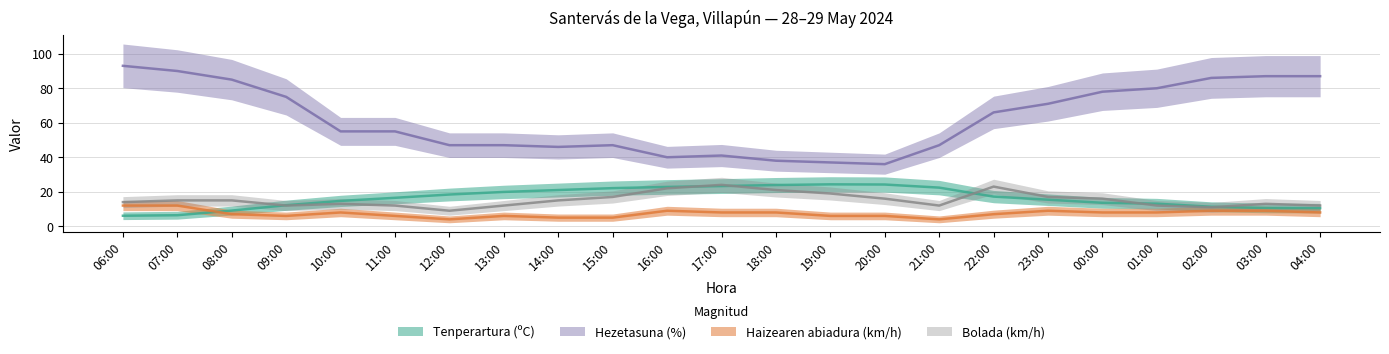

Reading right to left, transcribe all the data shown in this chart.

Tenperartura (ºC): 10.5	10.6	11.3	13.1	13.6	15.4	17.2	22.4	24.2	24.3	23.9	23.3	22.8	22.1	21.0	19.9	18.4	16.5	14.7	12.2	9.1	6.4	6.1
Hezetasuna (%): 87.0	87.0	86.0	80.0	78.0	71.0	66.0	47.0	36.0	37.0	38.0	41.0	40.0	47.0	46.0	47.0	47.0	55.0	55.0	75.0	85.0	90.0	93.0
Haizearen abiadura (km/h): 8.0	9.0	9.0	8.0	8.0	9.0	7.0	4.0	6.0	6.0	8.0	8.0	9.0	5.0	5.0	6.0	4.0	6.0	8.0	6.0	7.0	12.0	12.0
Bolada (km/h): 12.0	13.0	11.0	12.0	16.0	17.0	23.0	12.0	16.0	19.0	21.0	24.0	22.0	17.0	15.0	12.0	9.0	12.0	13.0	12.0	15.0	15.0	14.0